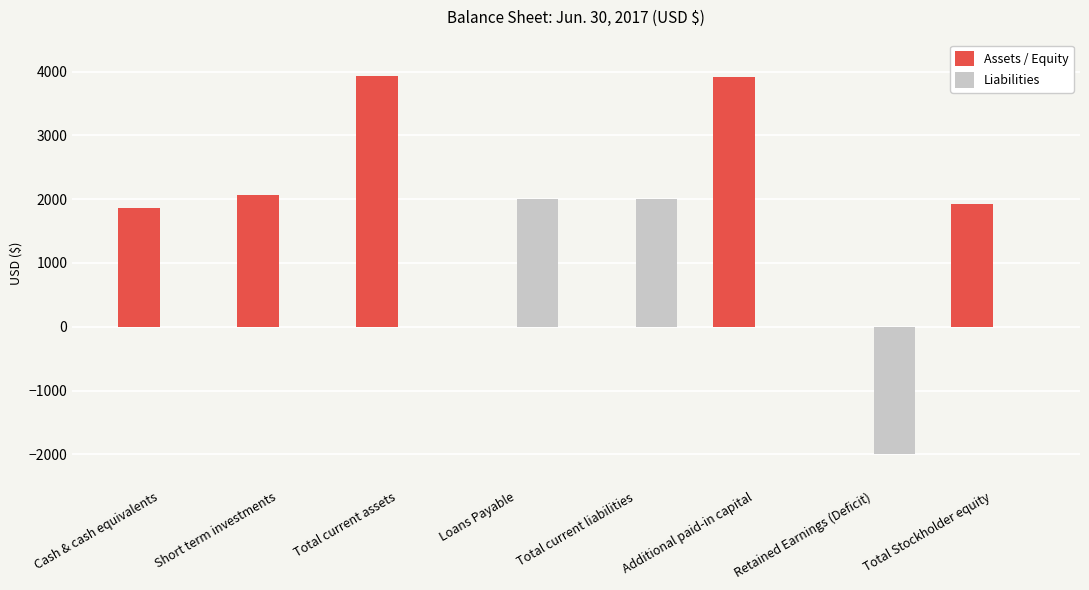

How many data points does each series have?

8